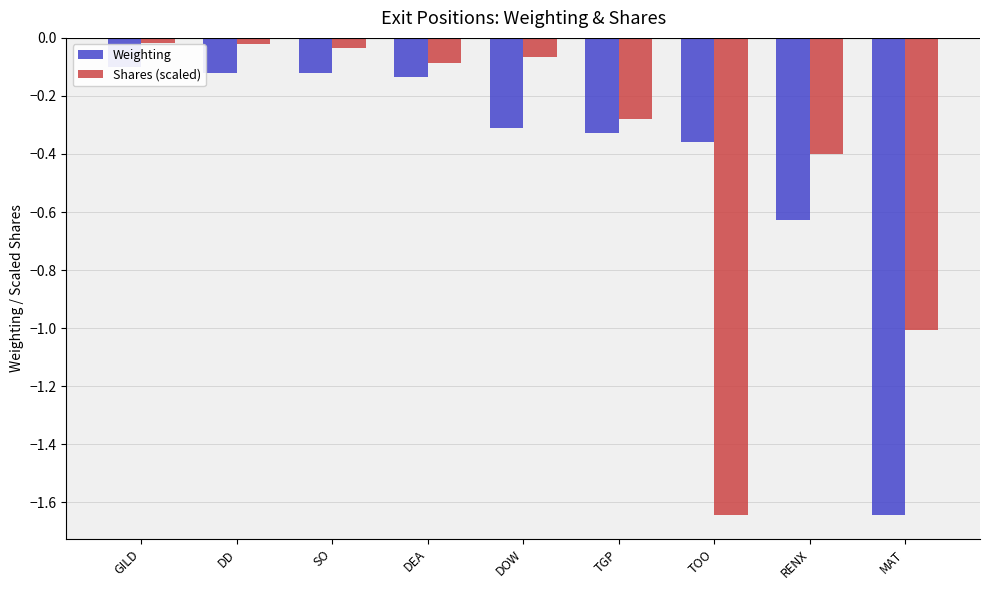

Rank the series at DOW from highest to lowest value.

Shares (scaled), Weighting